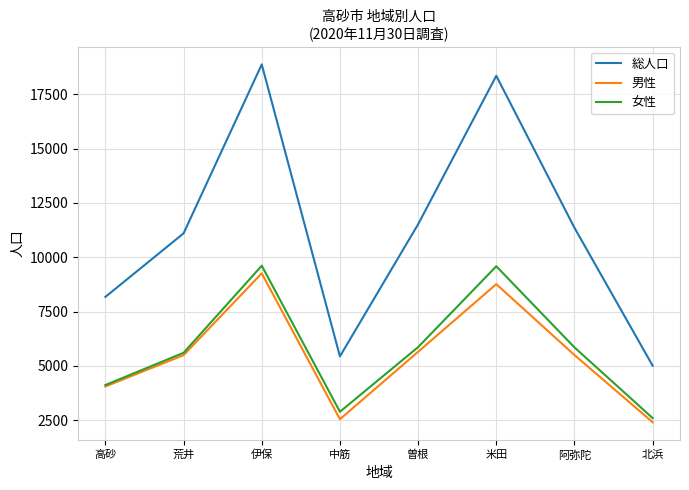

What is the highest value of the 総人口 series?

18872